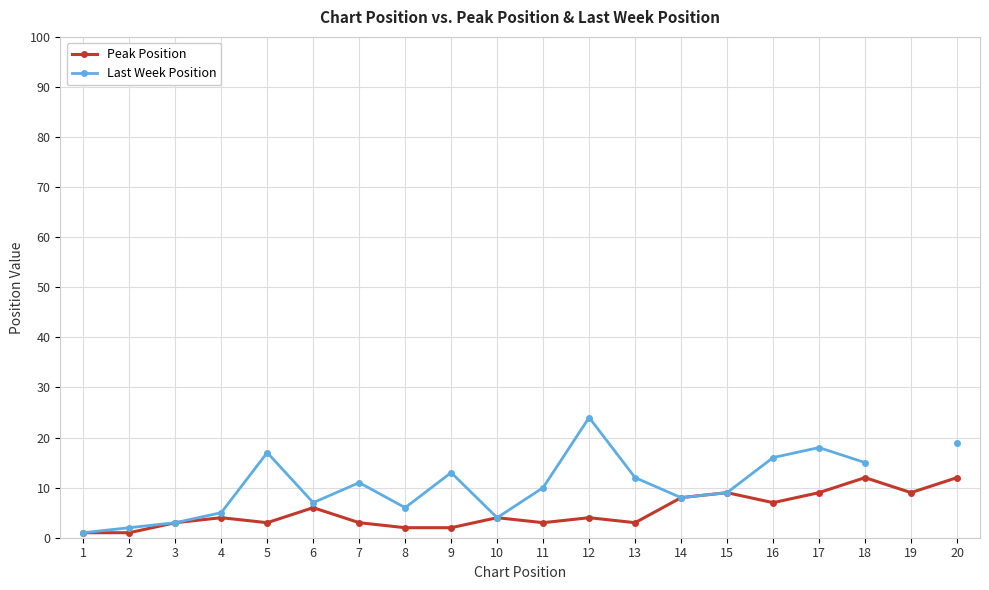

What is the maximum value for Peak Position?

12